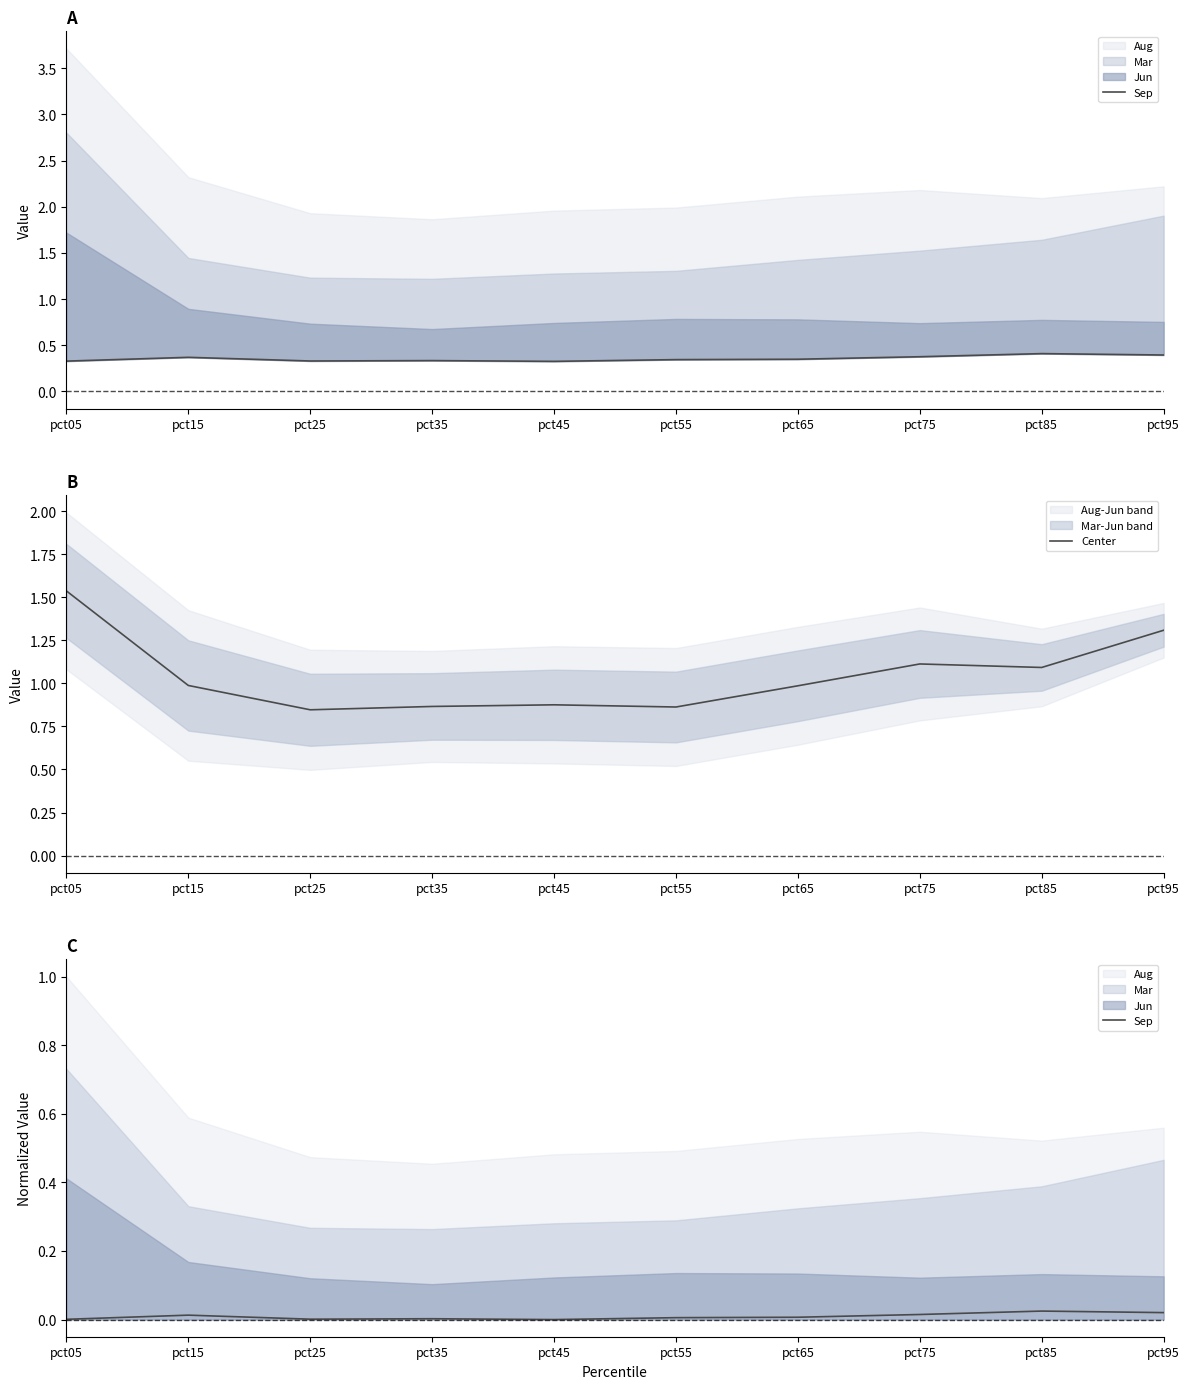

Which series changed the most between pct35 and pct95?

Center